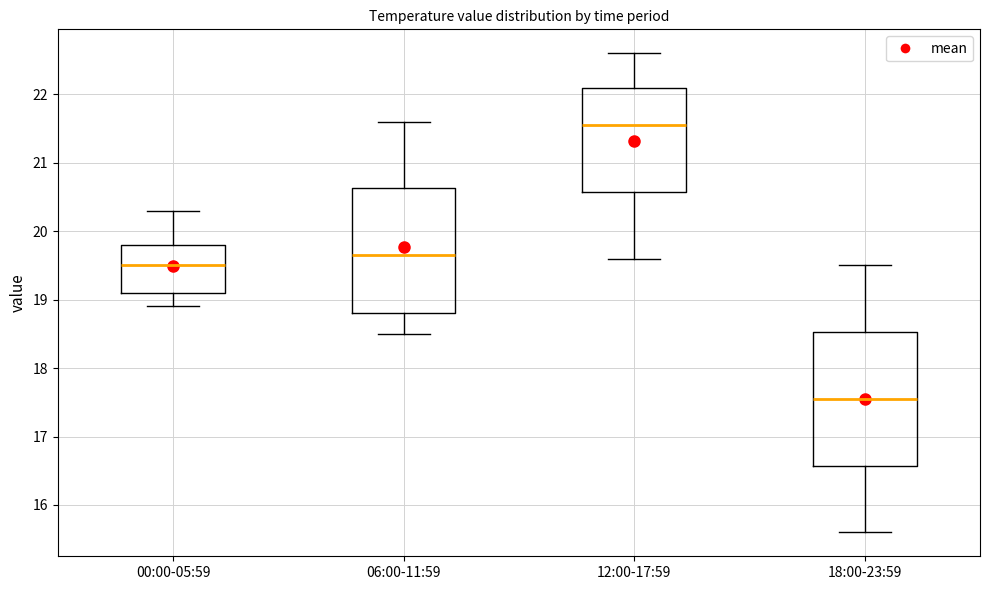

Which box has the highest median line?

12:00-17:59